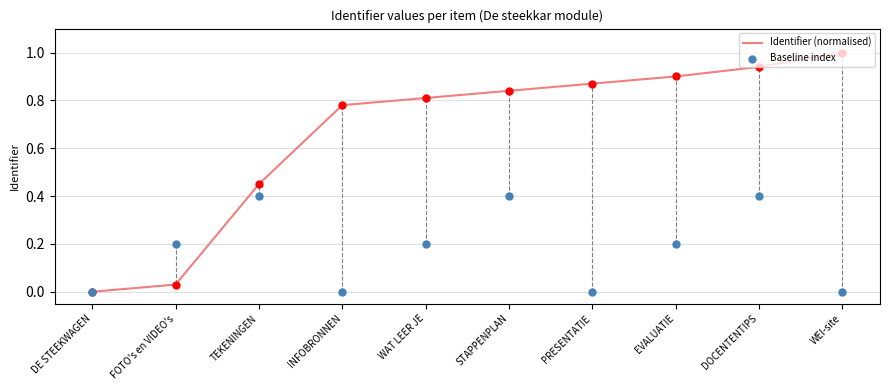

At which category is the sum across all series the highest?

DOCENTENTIPS